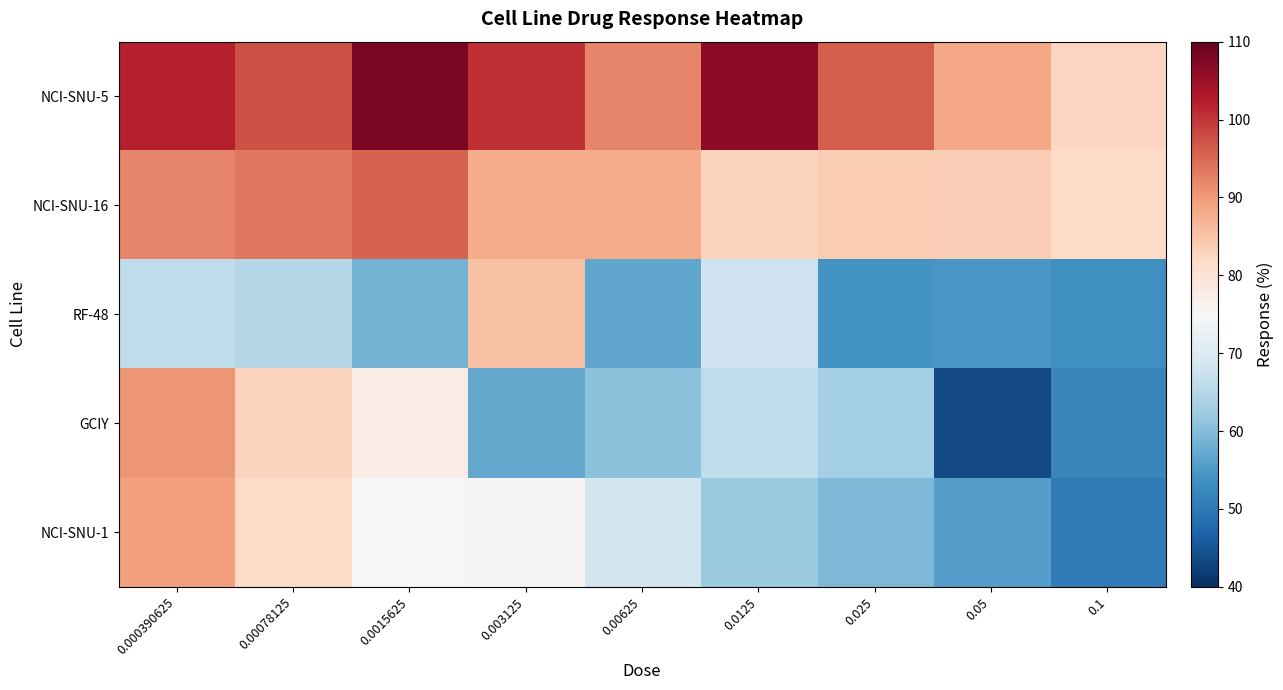

Which category has the lowest value across all series?

0.05